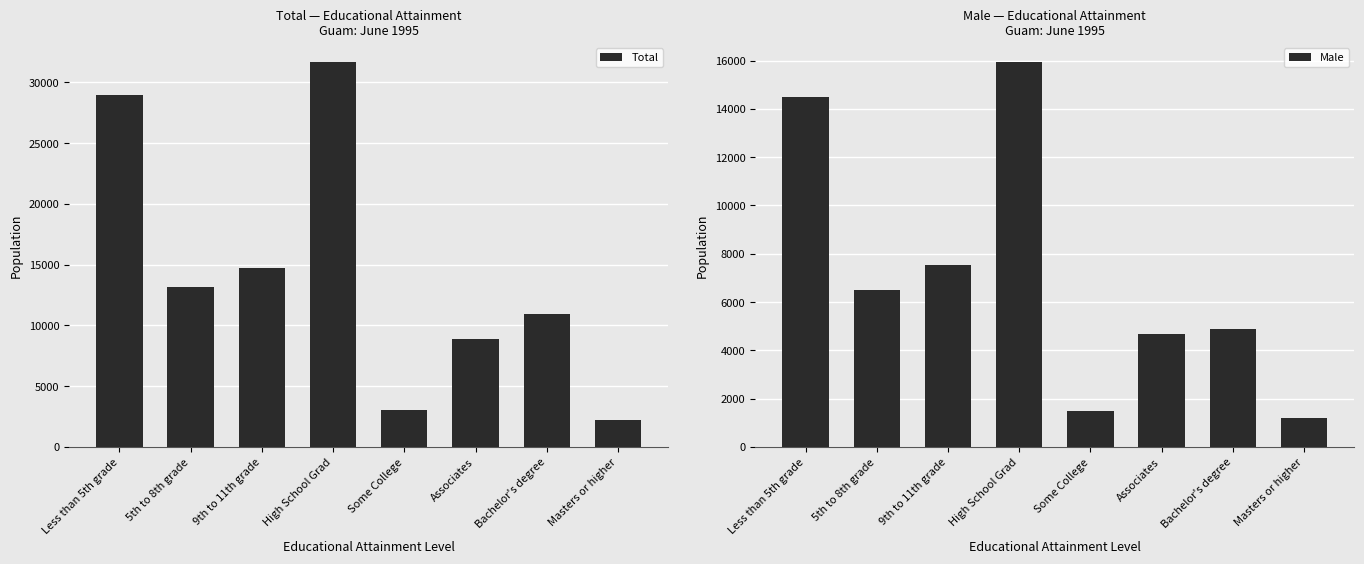

The value of Male at Less than 5th grade is 24065. True or false?

False